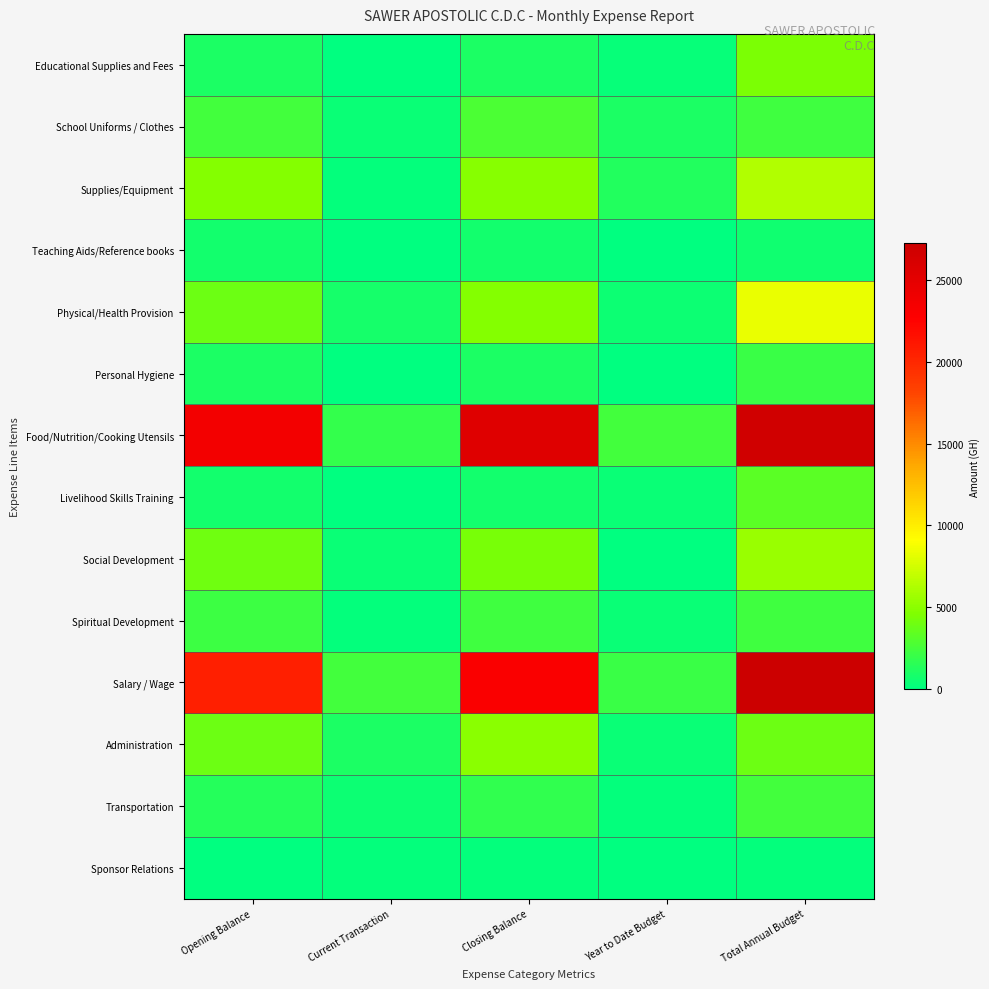

What is the total value across all series at Opening Balance?

70105.3